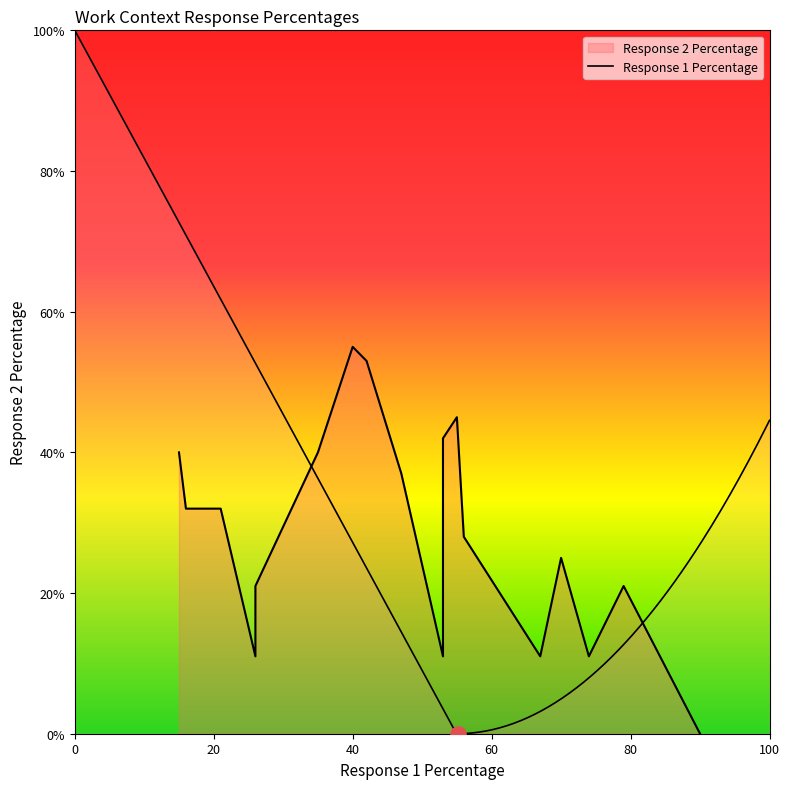

Which series has the largest Y range (max minus min)?

Response 1 Percentage